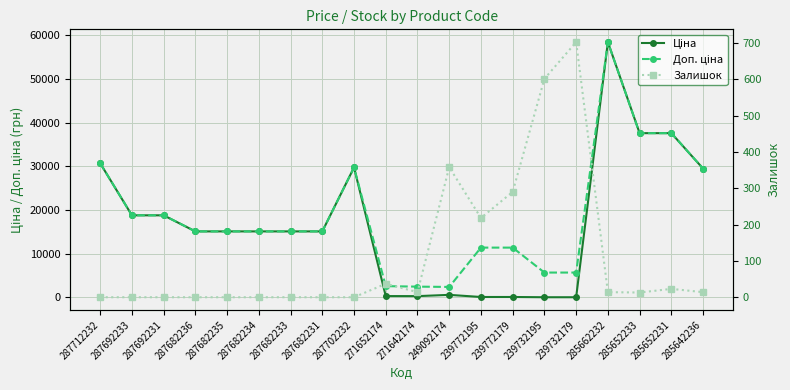

What is the sum of the Доп. ціна values at 287682235 and 271642174?

17602.4